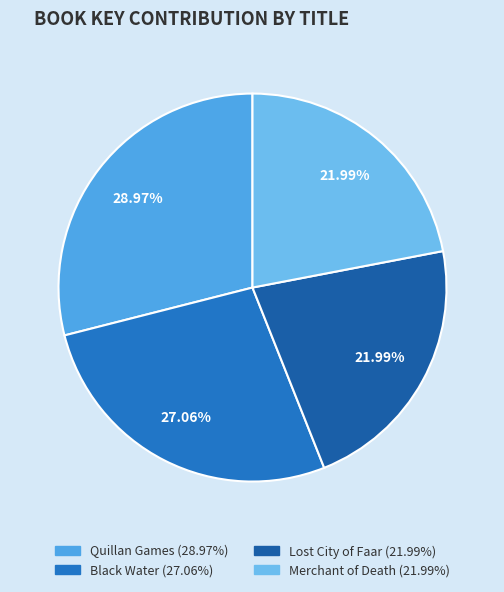

How many segments does this pie chart have?

4